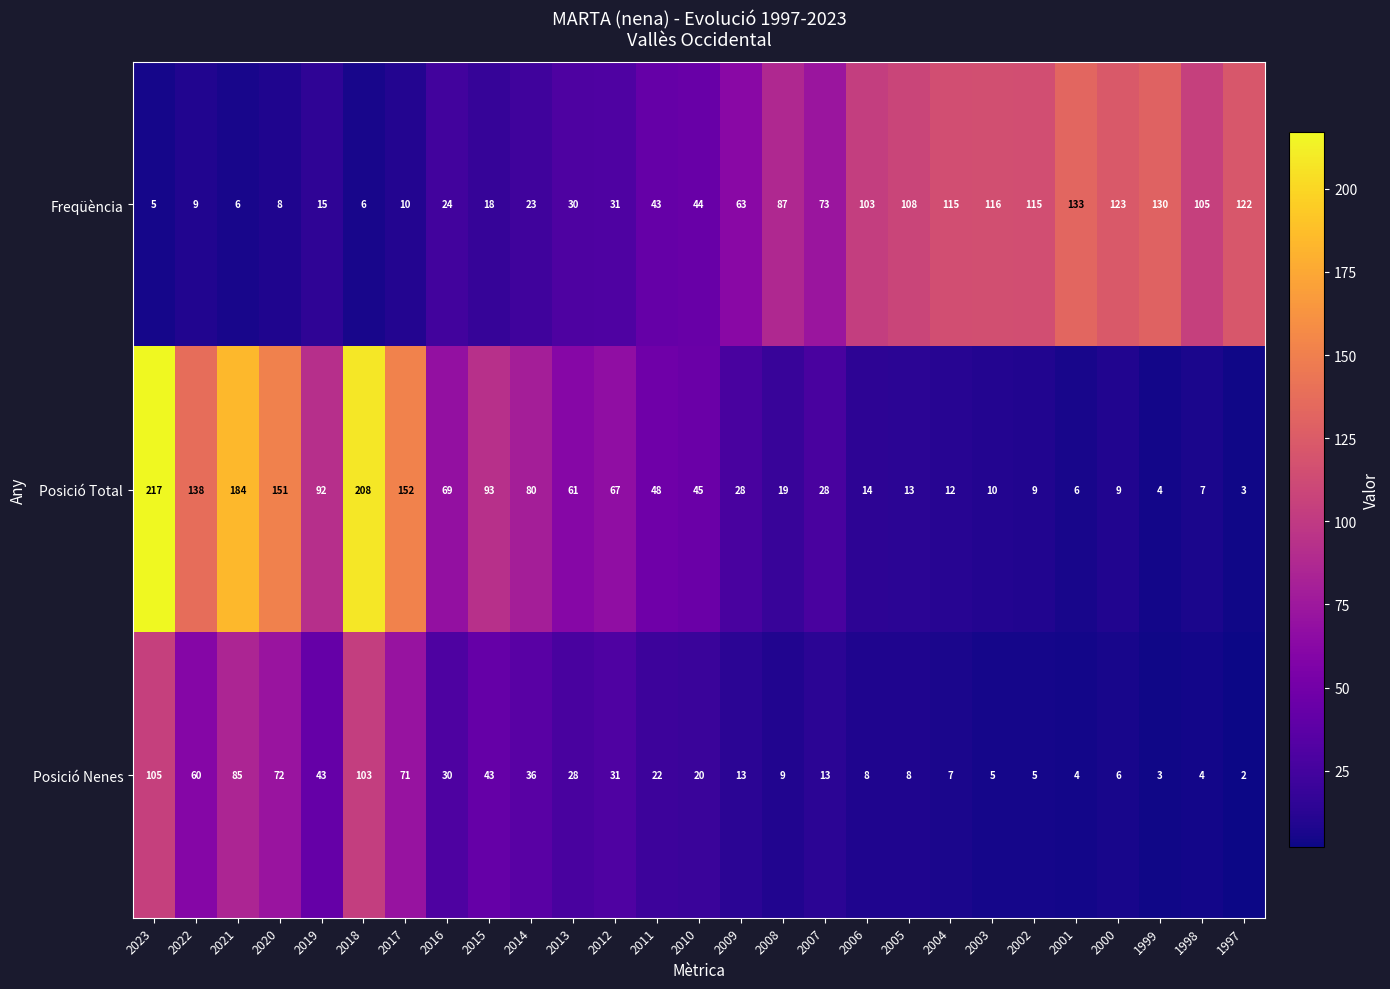

Which series has the widest spread of values?

Posició Total